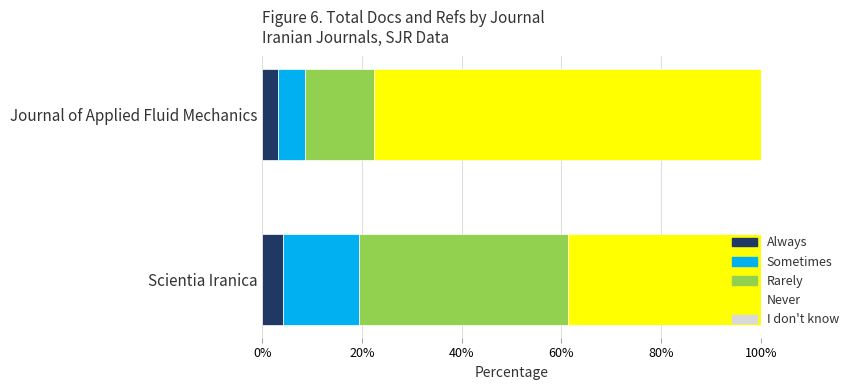

What is the highest value of the Always series?

4.1